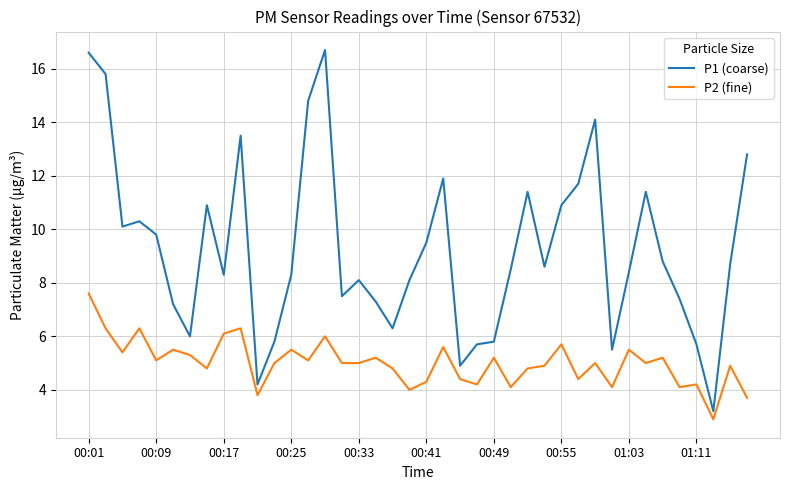

At how many categories does at least one series exceed 10?

15